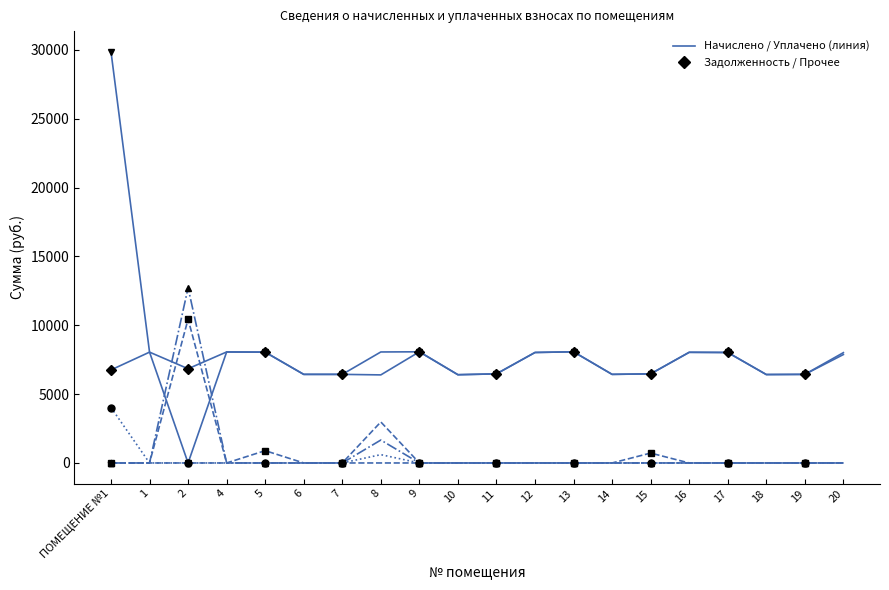

At which label does уплачено (col_4) reach its peak?

ПОМЕЩЕНИЕ №1